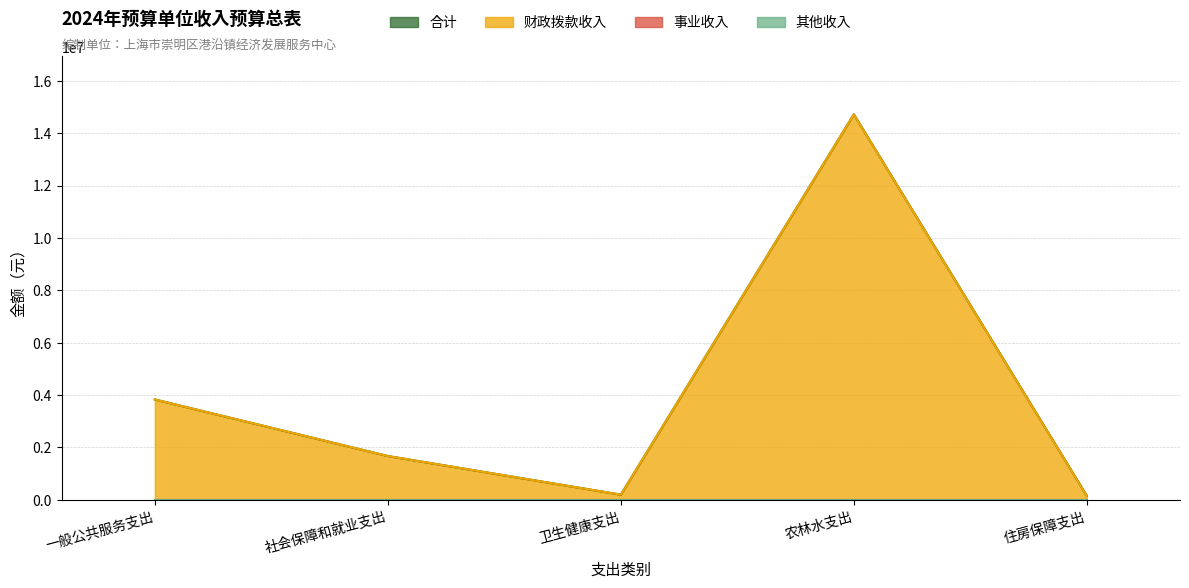

How many values in the 财政拨款收入 series exceed 1674280?

2